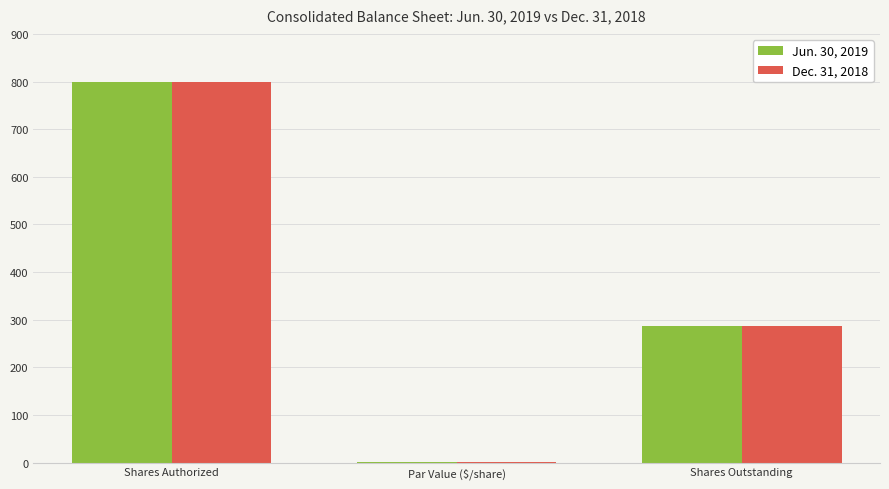

Count the number of categories in the chart.

3